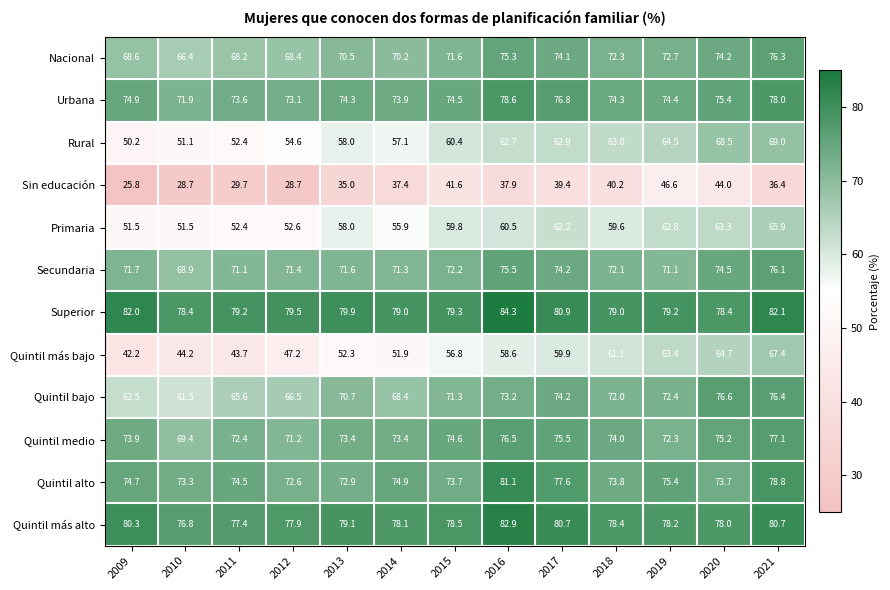

Count the number of data series in this chart.

12